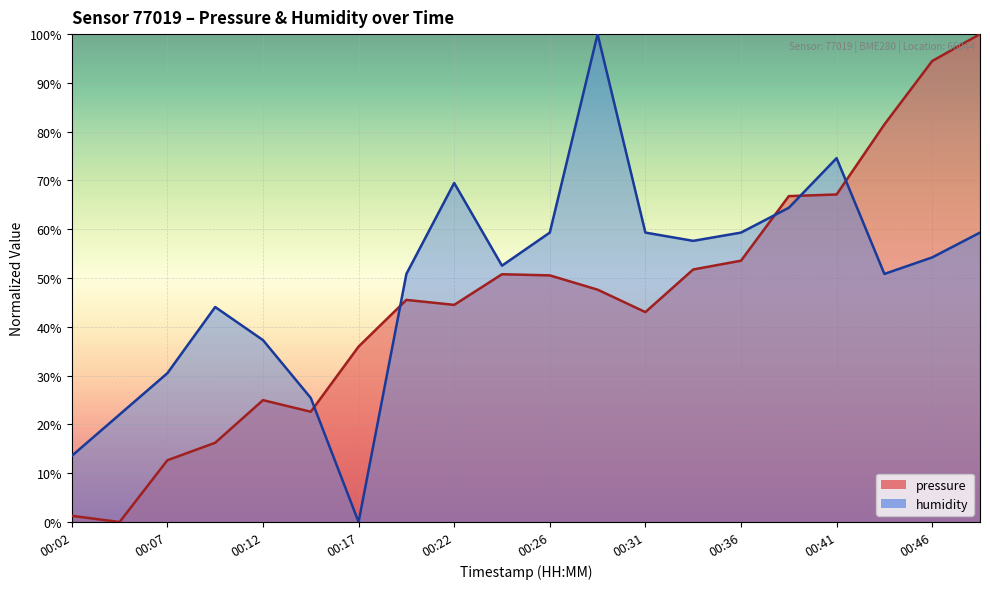

At which label does pressure first exceed 47?

00:24